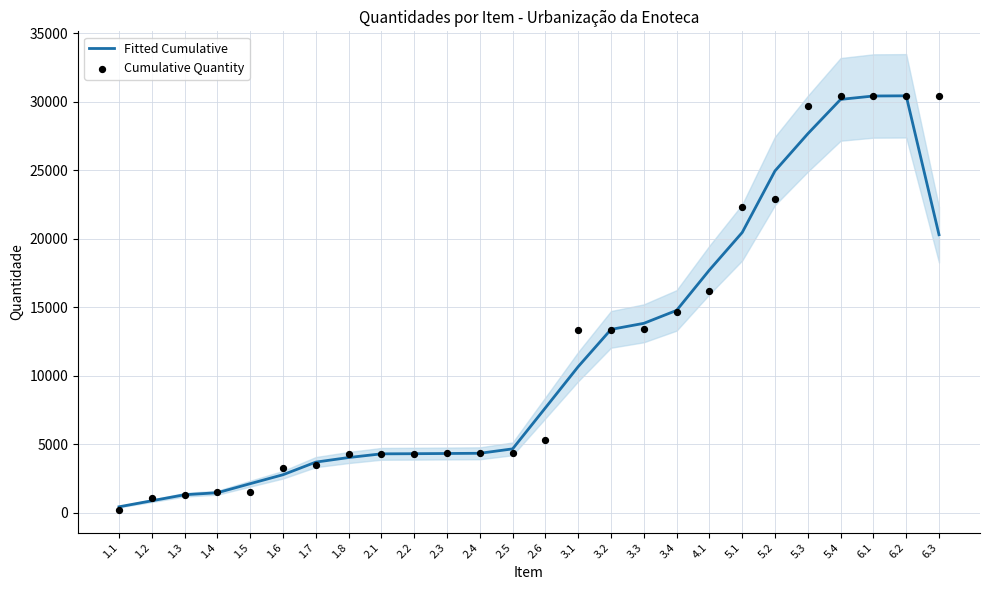

What is the total value across all series at 3.1?

24000.4